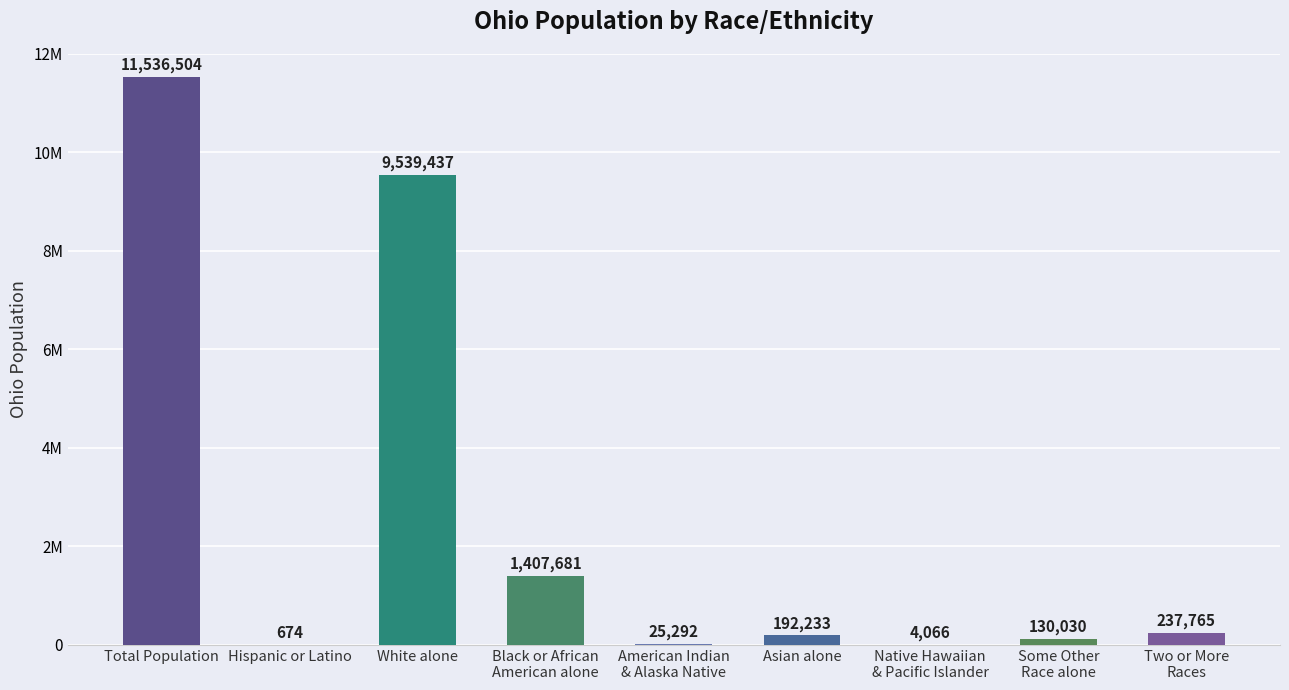

Are the bars horizontal?

No